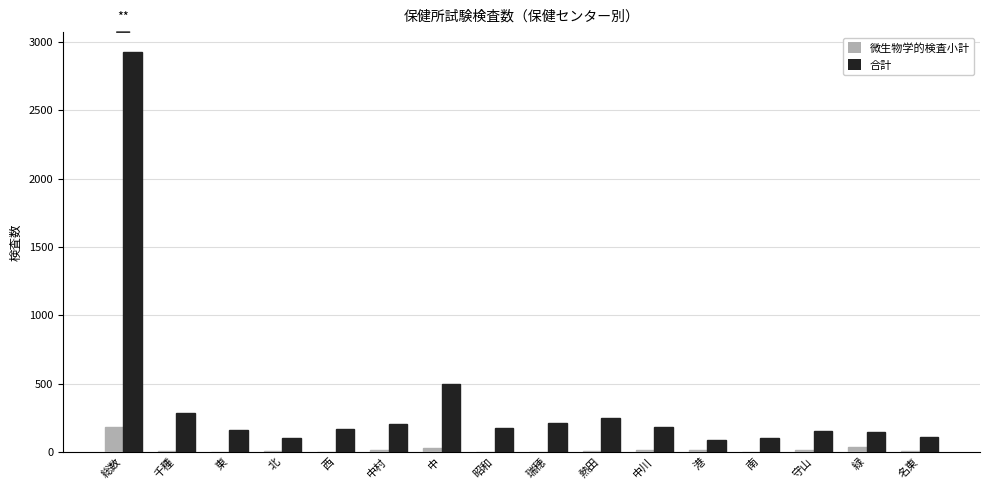

Which series changed the most between 昭和 and 熱田?

合計